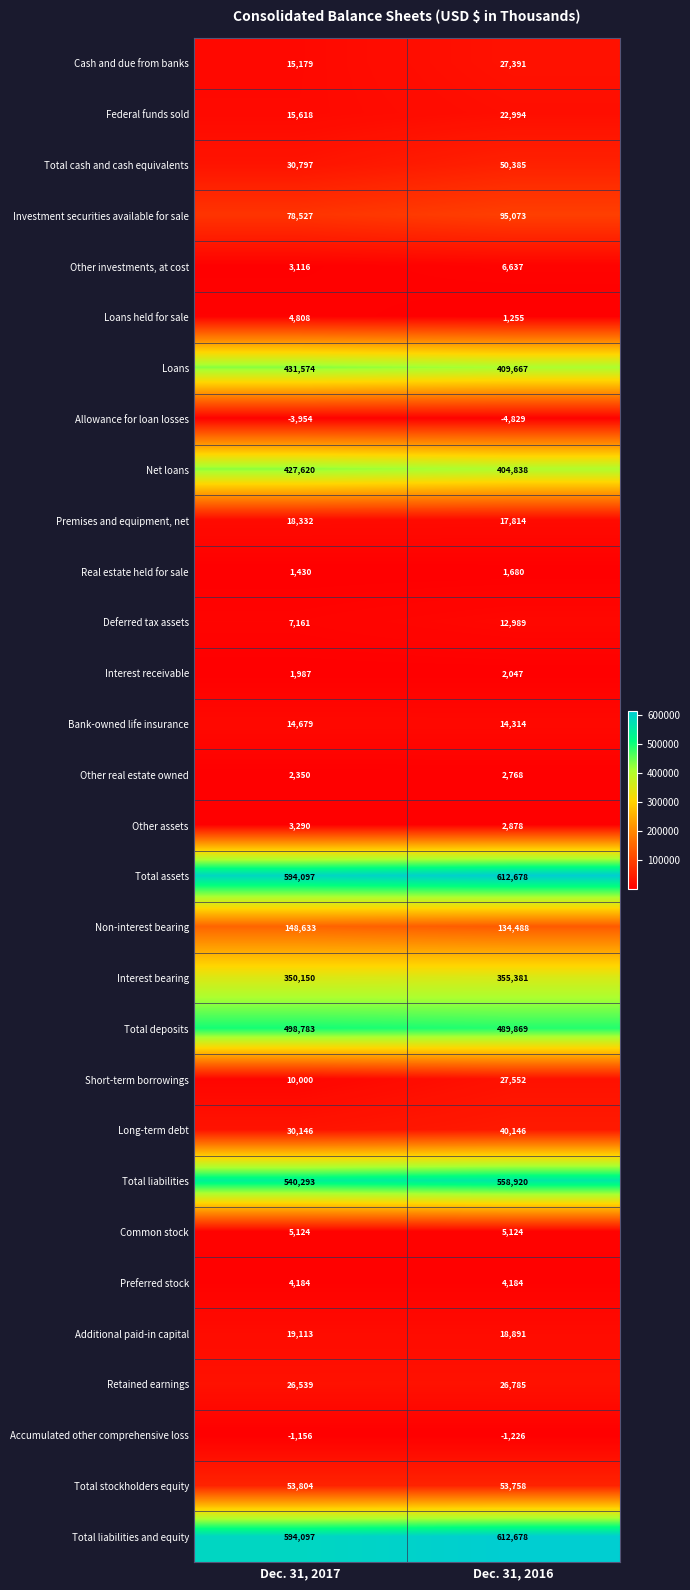

At which category does the chart reach its minimum across all series?

Dec. 31, 2016